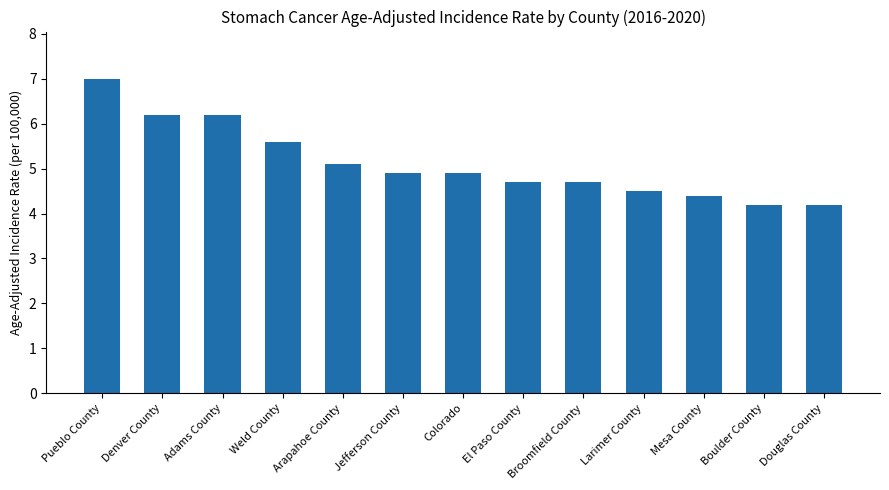

Reading right to left, list all the values displayed in this chart.

4.2	4.2	4.4	4.5	4.7	4.7	4.9	4.9	5.1	5.6	6.2	6.2	7.0